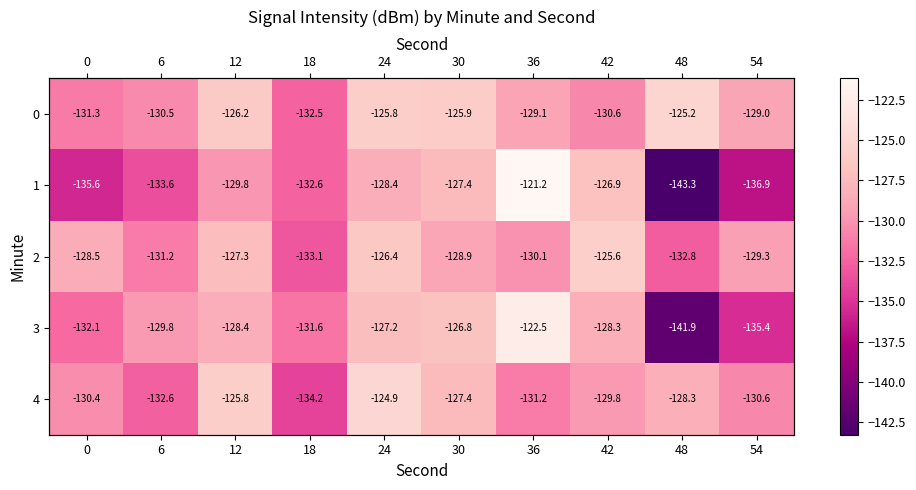

What is the average value of the 4 series?

-129.5